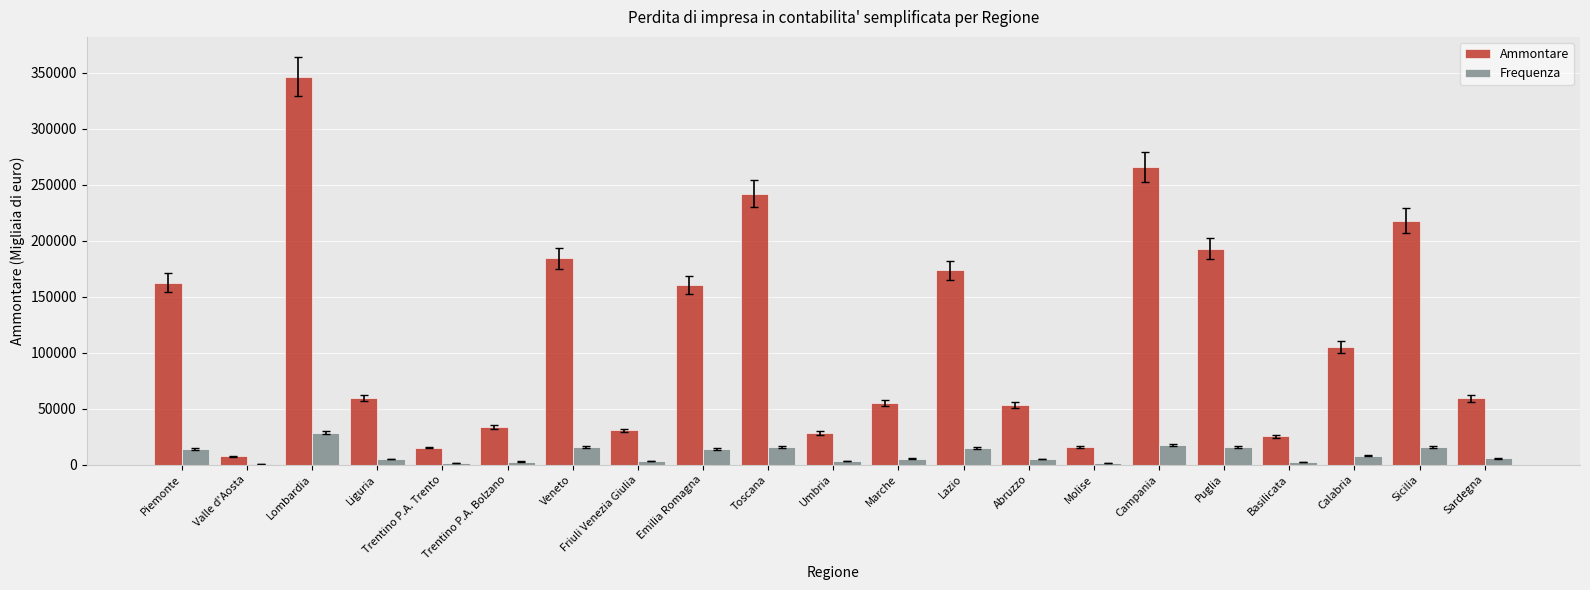

What is the sum of the Frequenza values at Piemonte and Puglia?

29436